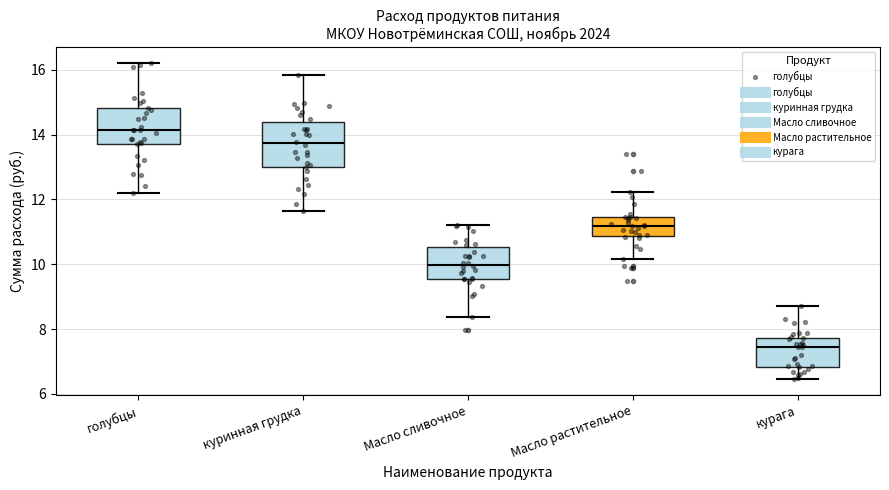

Where does the median line of the box for куринная грудка sit on the y-axis? The values are not printed on the chart, so give them approximately, as read against the axis.

13.8